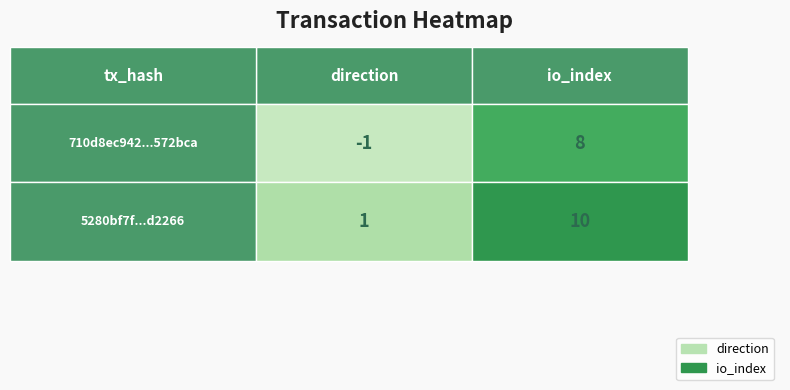

What is the difference between the 5280bf7ff22ac82e472ab77cc2be6770c3d2266 values at direction and io_index?

9